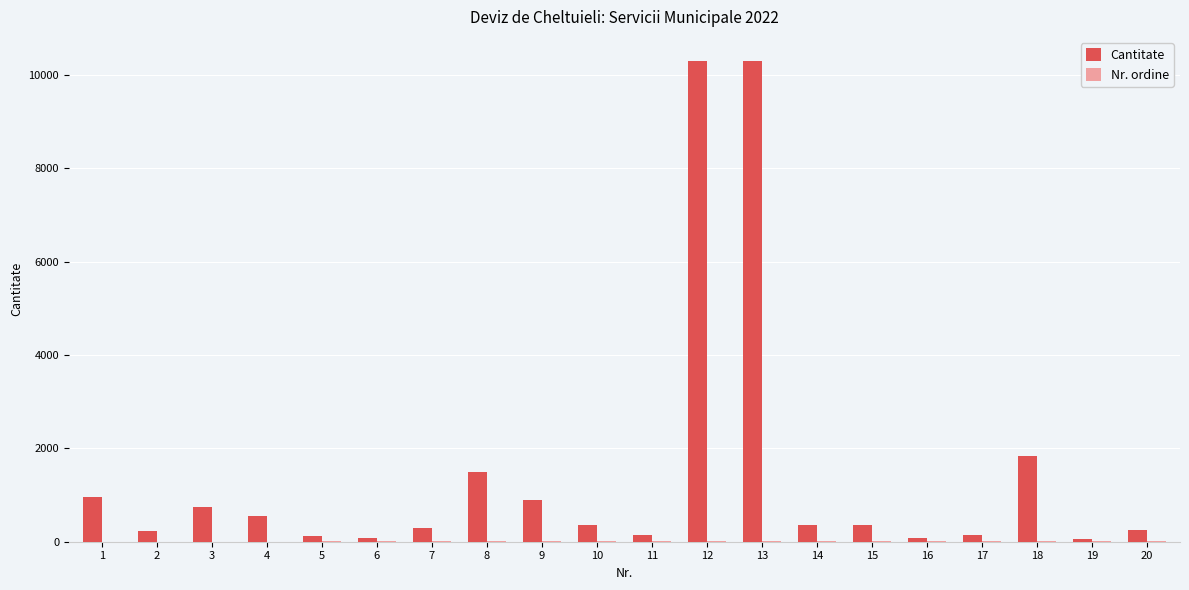

The Cantitate series shows 1545 at 1. True or false?

False